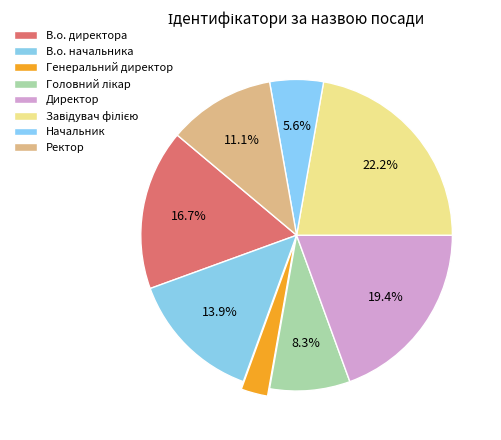

To the nearest percent, what portion does В.о. директора represent?

17%